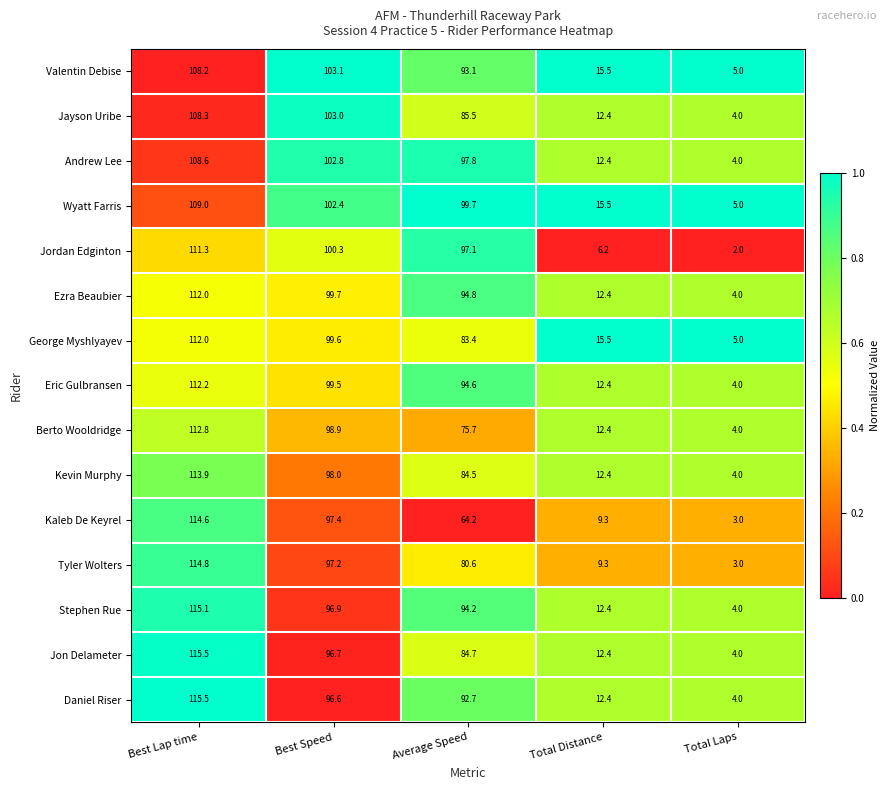

Where does the Tyler Wolters series first go above 80?

Best Lap time